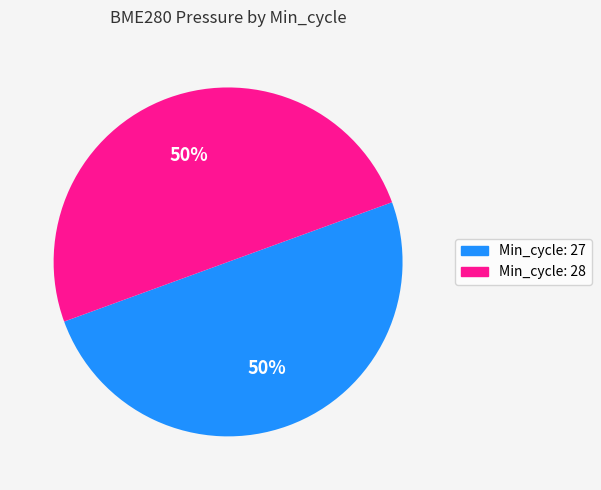

Count the number of slices in the pie.

2